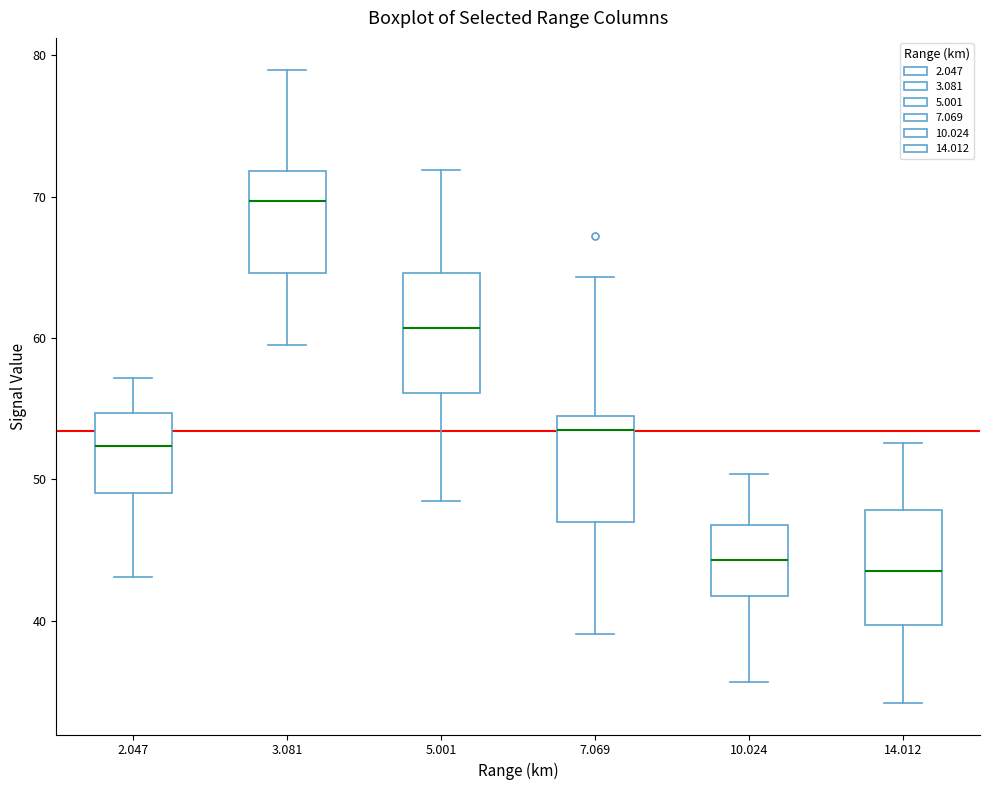

Reading left to right, read every box against the y-axis: the position of its median line, the range the box covers, and the ends of its whiskers. The values are not printed on the chart, so give them approximately, as read against the axis.

2.047: median 52, box 49 to 55, whiskers 43 to 57
3.081: median 70, box 65 to 72, whiskers 60 to 79
5.001: median 61, box 56 to 65, whiskers 49 to 72
7.069: median 54 (just below the box's upper edge), box 47 to 54, whiskers 39 to 64
10.024: median 44, box 42 to 47, whiskers 36 to 50
14.012: median 44, box 40 to 48, whiskers 34 to 53